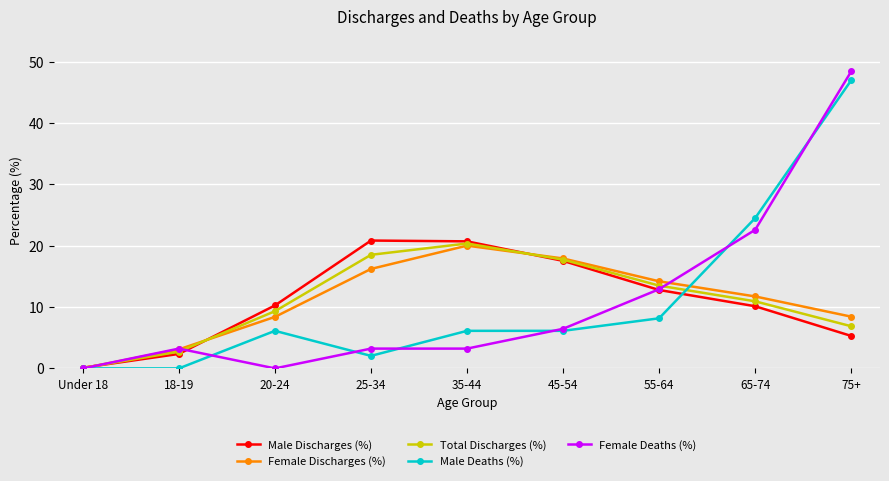

What is the label of the 5th point from the left?

35-44